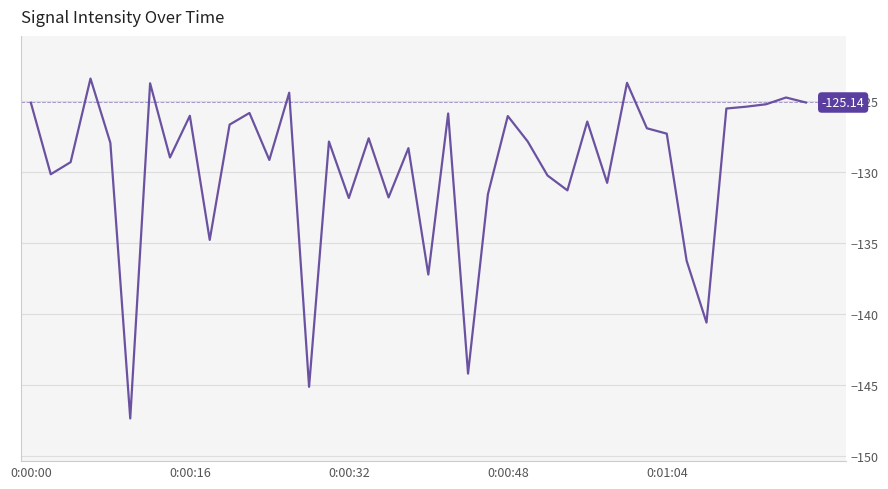

How many lines are shown in the chart?

1